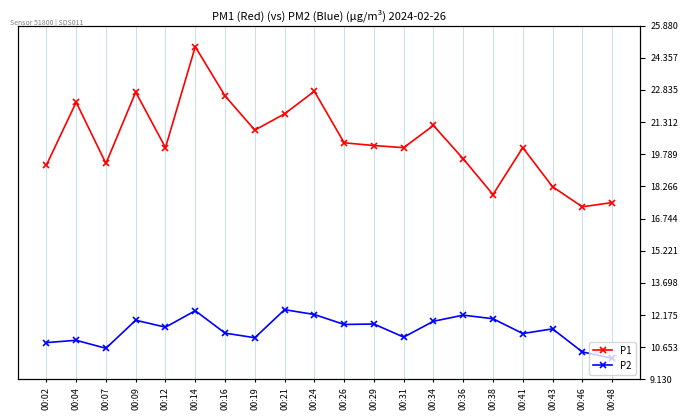

What is the smallest value displayed?

10.1